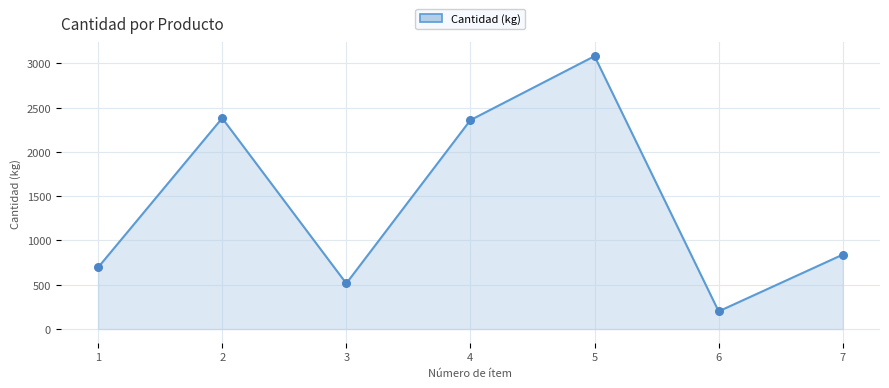

Approximately how many times larger is the value at 1 compared to 4?

0.3